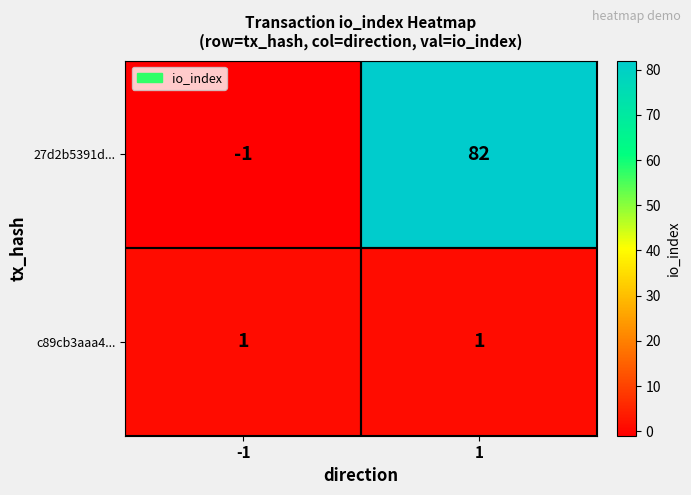

At how many categories does at least one series exceed 45?

1